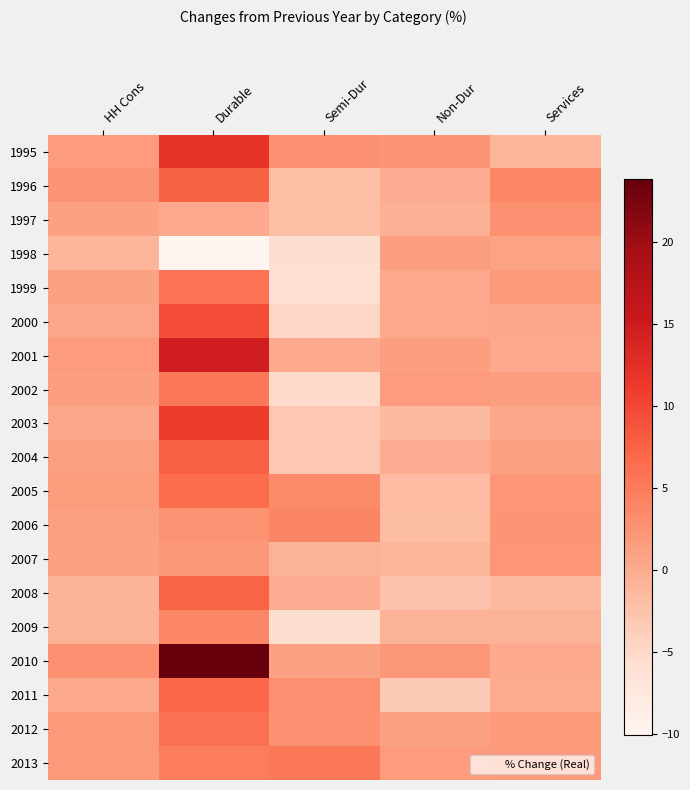

How many distinct data groups are displayed?

19